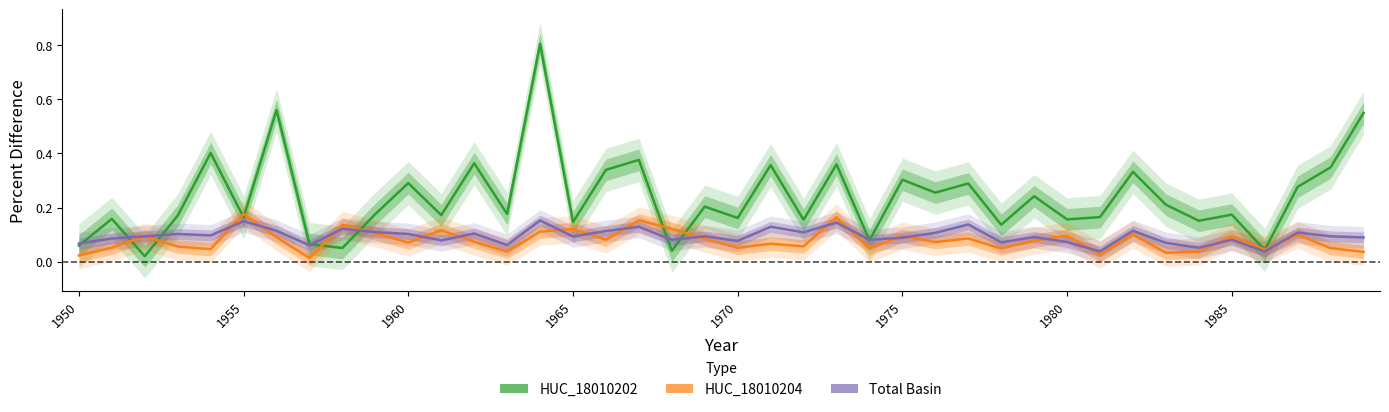

What is the difference between the maximum and minimum values in the HUC_18010202.Percent Difference series?

0.8